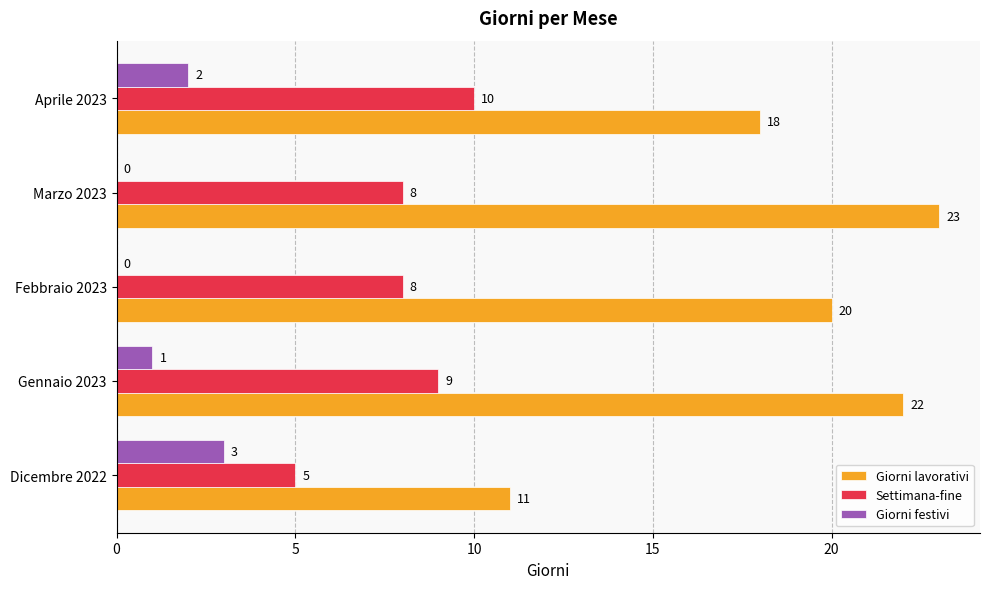

Which series has the largest total across all categories?

Giorni lavorativi